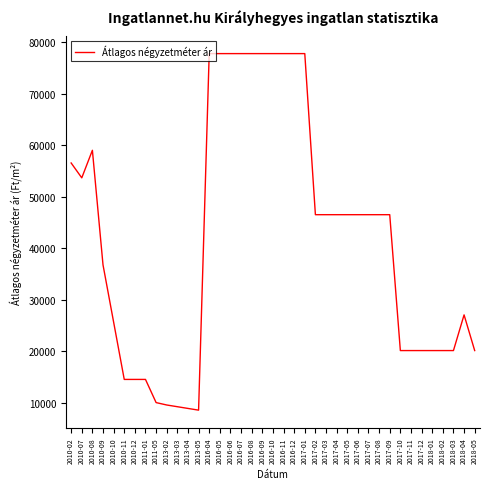

What is the minimum value shown in the chart?

8533